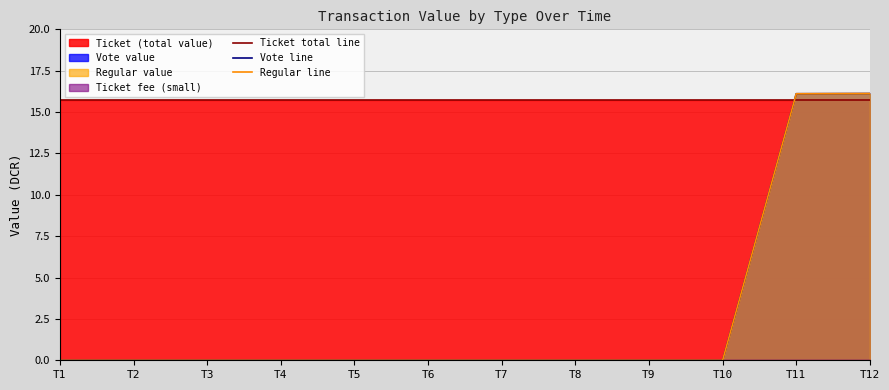

How many lines are shown in the chart?

3